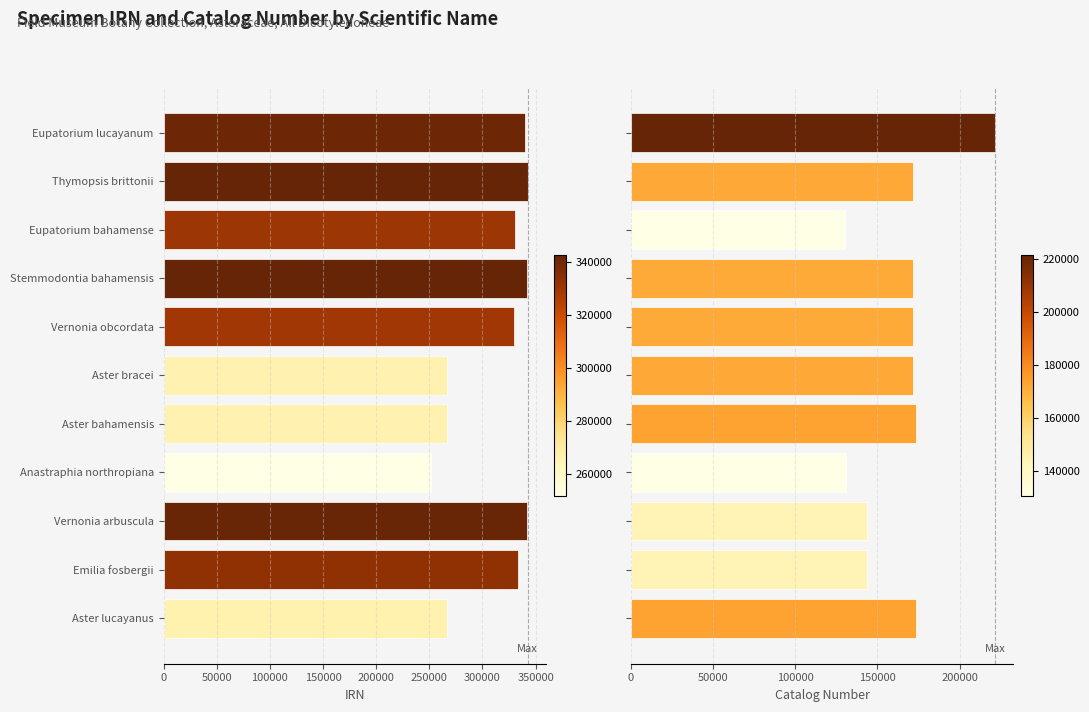

What are all the series names shown in the legend?

IRN, Catalog Number